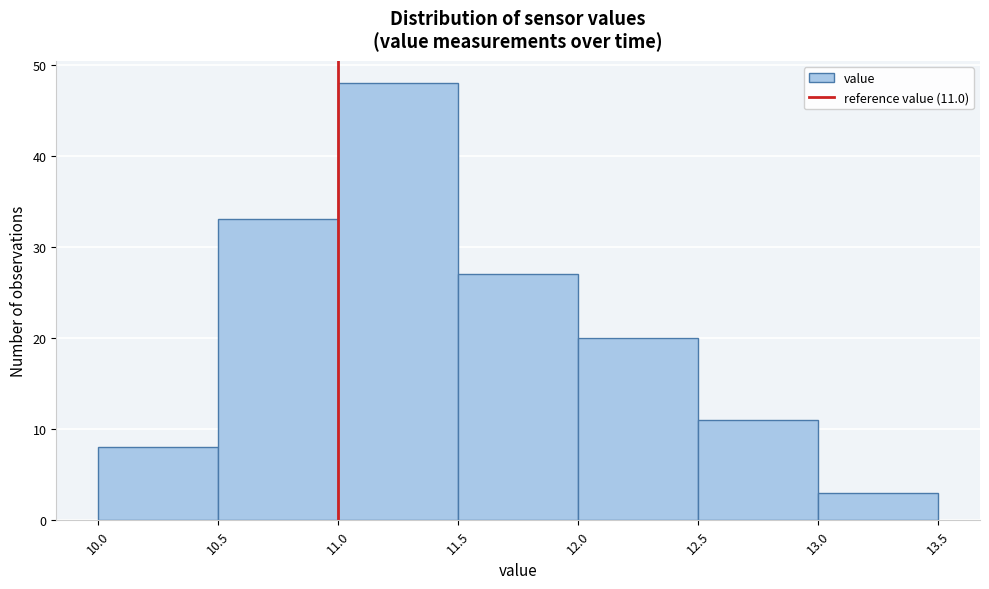

Which range on the x-axis has the tallest bar?

11.0 to 11.5